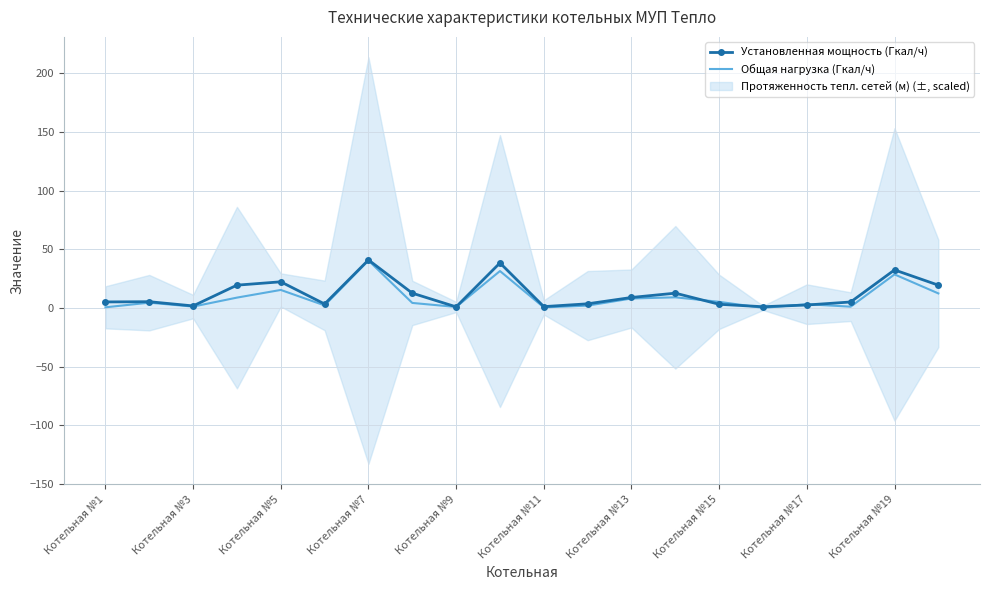

Is it true that Общая нагрузка (Гкал/ч) equals 8.0 at Котельная №19?

False